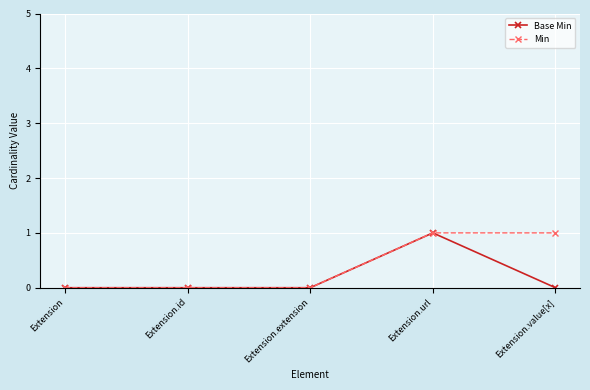

Is it true that Base Min equals 0 at Extension.extension?

True